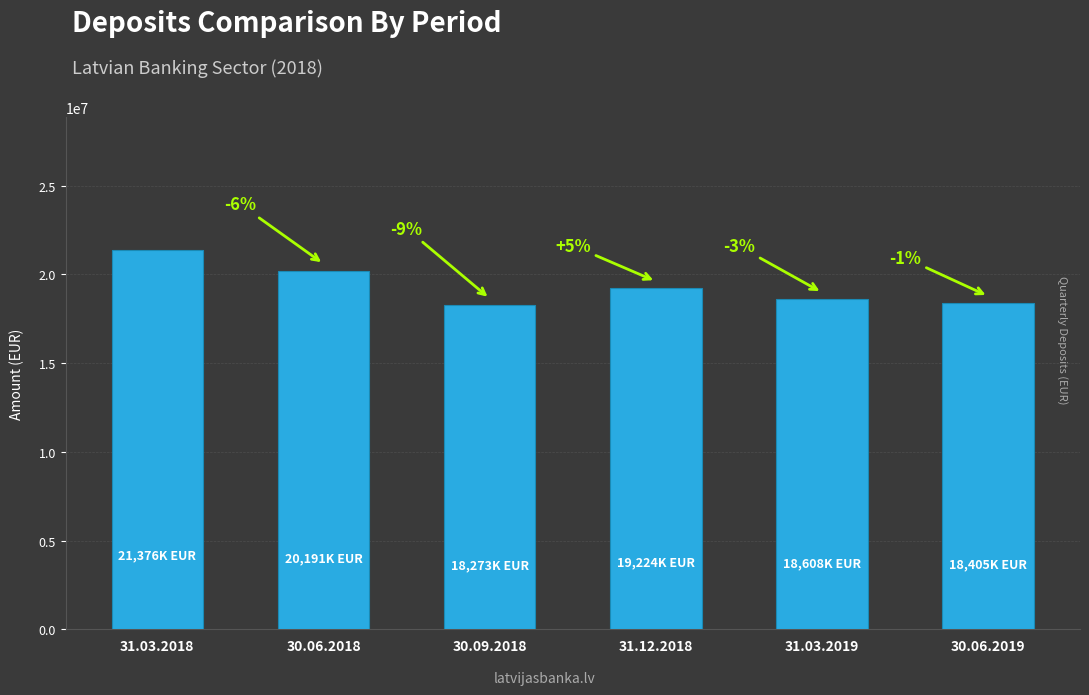

Are the bars grouped side by side (vs. stacked)?

No